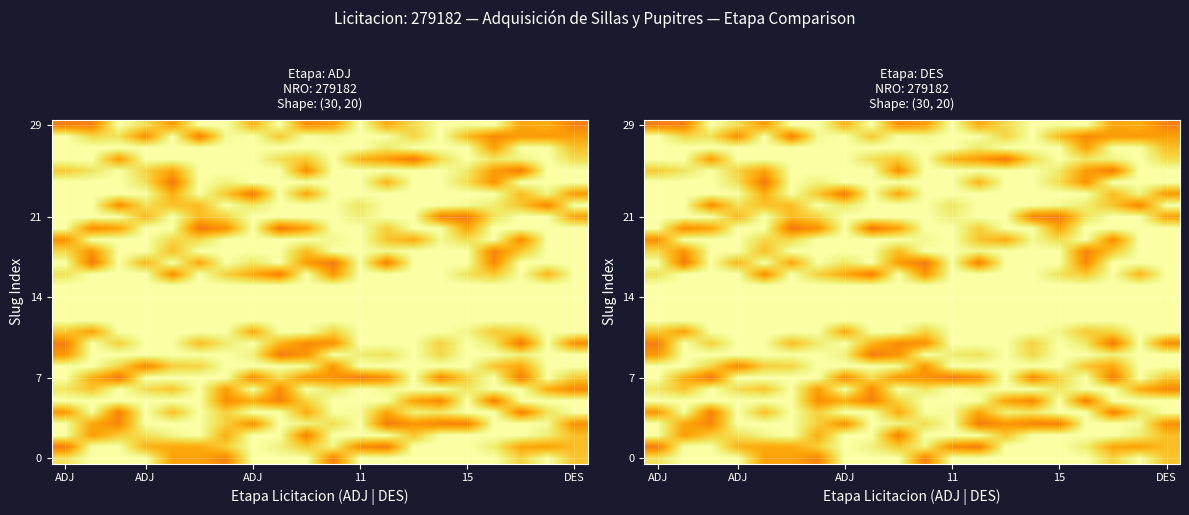

What is the smallest value displayed?

0.7